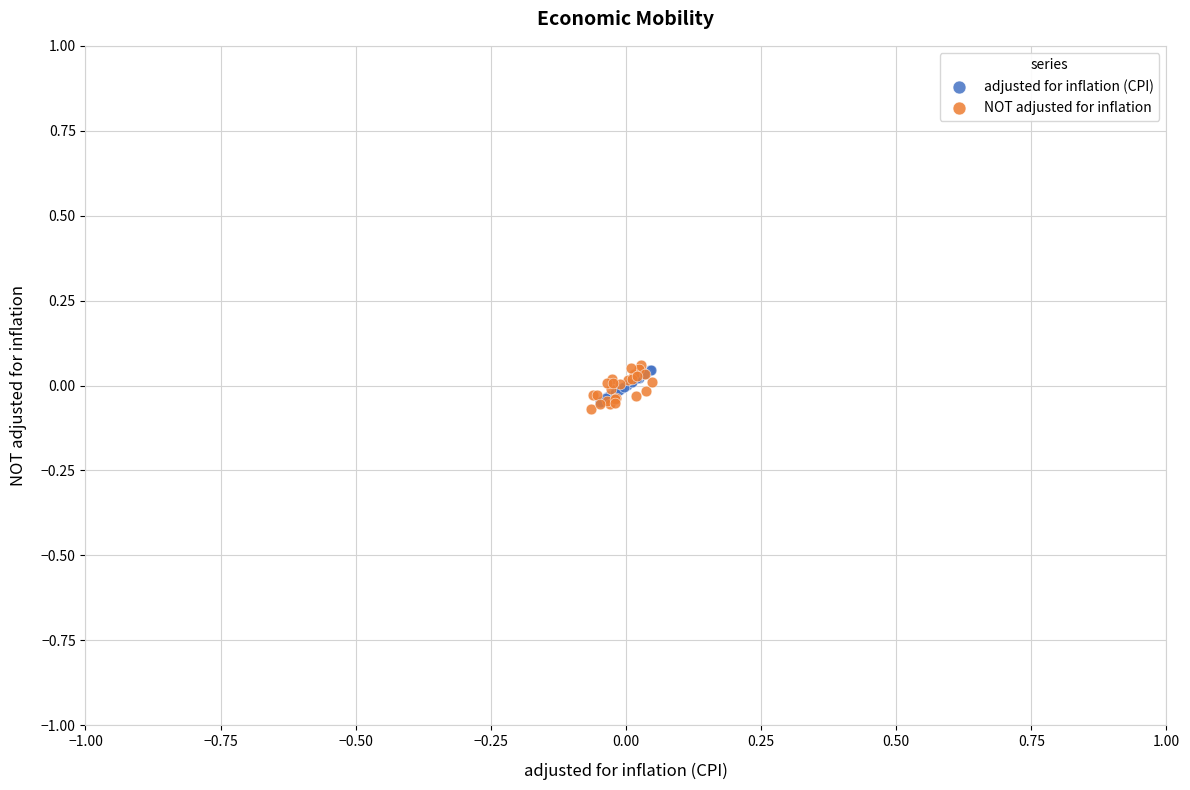

What are all the series names shown in the legend?

adjusted for inflation (CPI), NOT adjusted for inflation